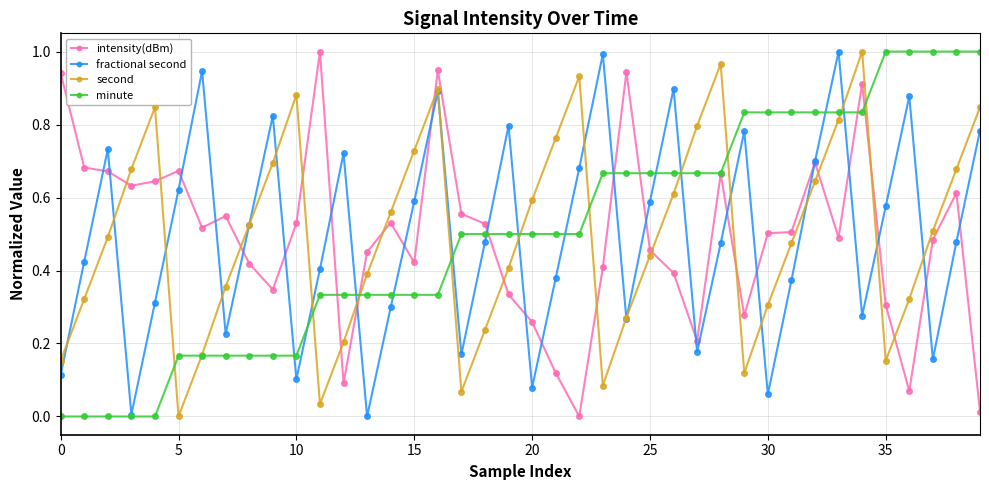

Is this an area chart (filled region under the line)?

No